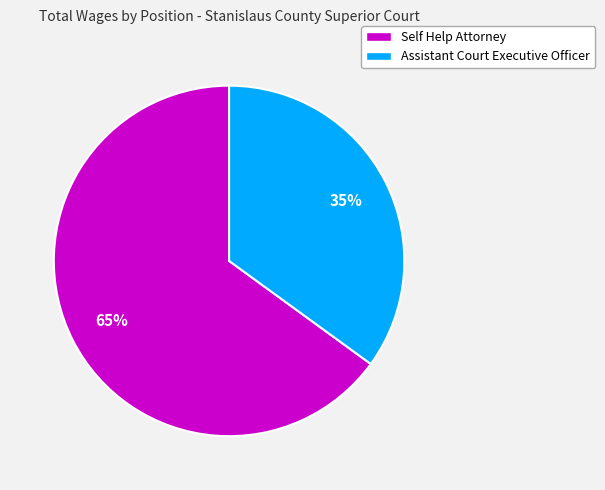

Between Assistant Court Executive Officer and Self Help Attorney, which is larger?

Self Help Attorney